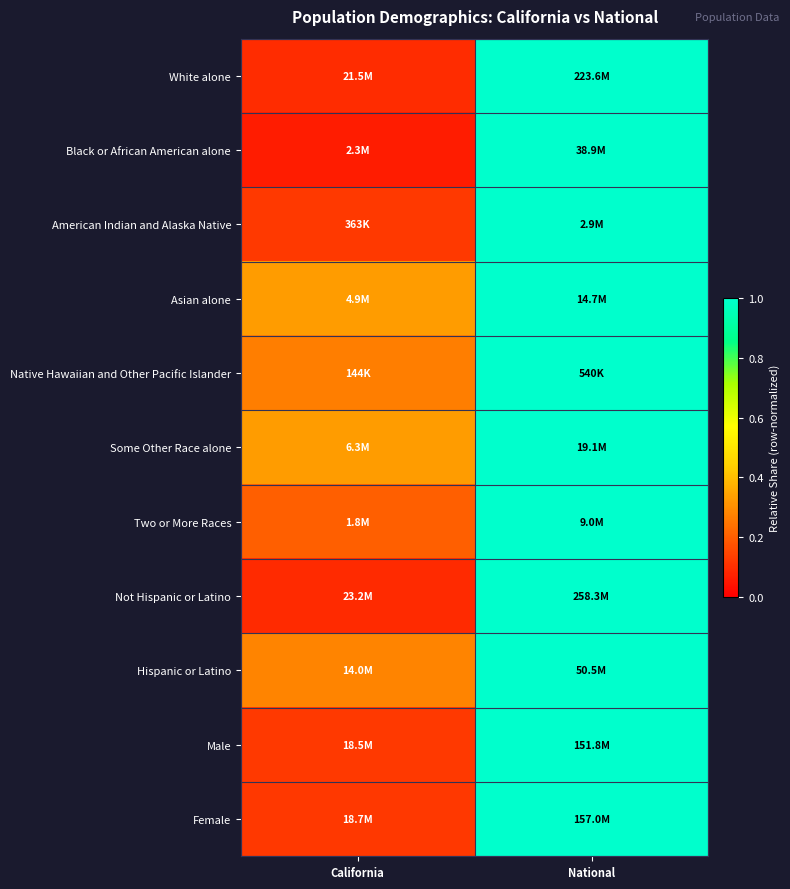

Reading right to left, transcribe all the data shown in this chart.

White alone: National=1.0	California=0.1
Black or African American alone: National=1.0	California=0.1
American Indian and Alaska Native: National=1.0	California=0.1
Asian alone: National=1.0	California=0.3
Native Hawaiian and Other Pacific Islander: National=1.0	California=0.3
Some Other Race alone: National=1.0	California=0.3
Two or More Races: National=1.0	California=0.2
Not Hispanic or Latino: National=1.0	California=0.1
Hispanic or Latino: National=1.0	California=0.3
Male: National=1.0	California=0.1
Female: National=1.0	California=0.1